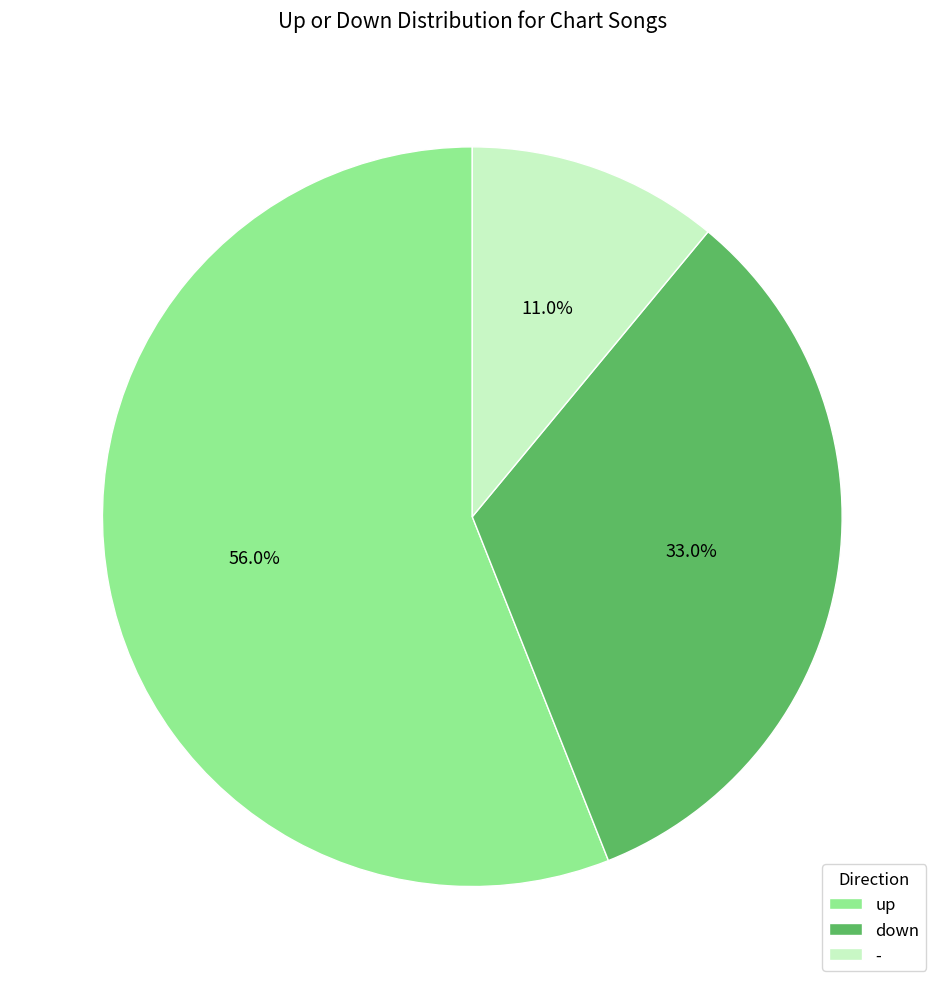

Rank the categories by value from lowest to highest.

-, down, up